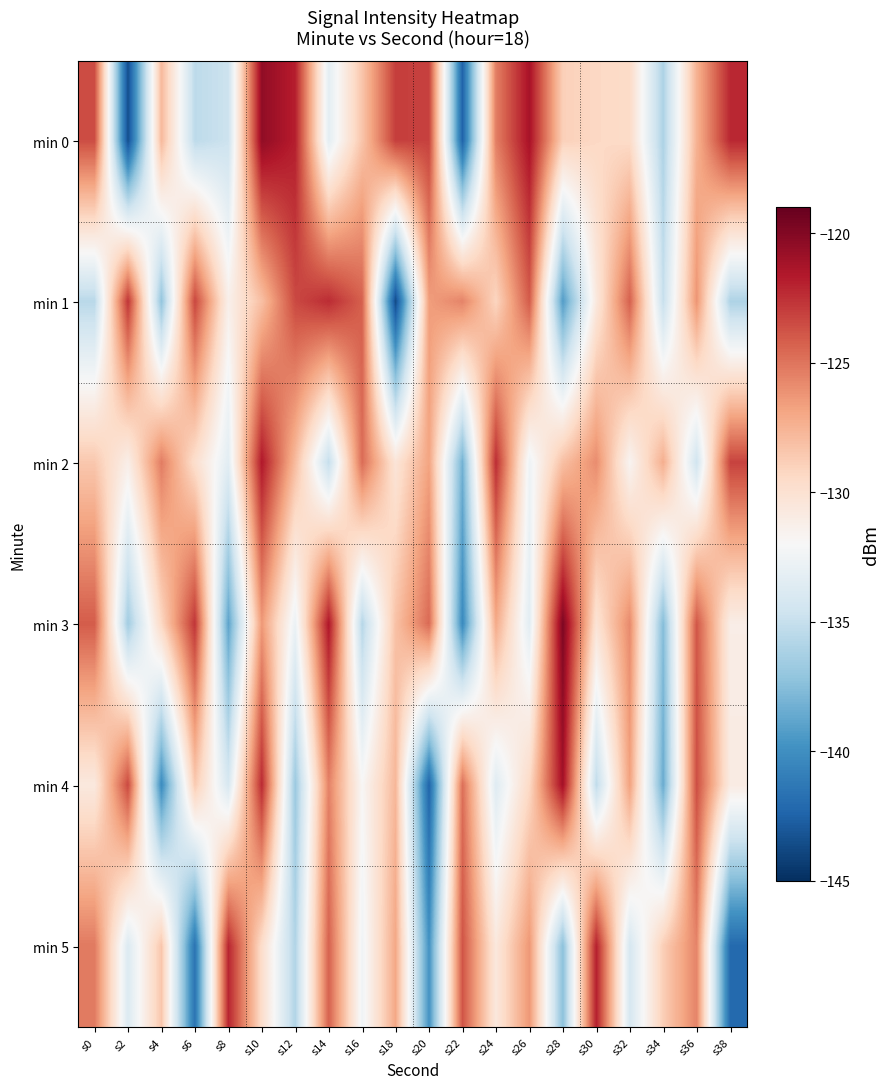

Reading right to left, list all the values displayed in this chart.

min 0: s38=-122.2	s36=-127.5	s34=-136.1	s32=-129.5	s30=-129.3	s28=-128.9	s26=-121.3	s24=-125.4	s22=-142.5	s20=-123.1	s18=-123.0	s16=-128.4	s14=-133.3	s12=-121.9	s10=-120.5	s8=-134.7	s6=-135.4	s4=-127.8	s2=-143.5	s0=-123.6
min 1: s38=-136.0	s36=-126.2	s34=-135.0	s32=-124.3	s30=-130.7	s28=-139.3	s26=-124.1	s24=-129.2	s22=-125.6	s20=-126.6	s18=-143.7	s16=-124.2	s14=-122.4	s12=-123.4	s10=-128.1	s8=-131.3	s6=-123.3	s4=-137.1	s2=-122.7	s0=-135.6
min 2: s38=-123.2	s36=-134.5	s34=-127.3	s32=-131.7	s30=-125.9	s28=-128.1	s26=-132.6	s24=-122.4	s22=-138.2	s20=-126.8	s18=-130.3	s16=-124.7	s14=-135.1	s12=-127.9	s10=-121.6	s8=-133.4	s6=-129.8	s4=-125.3	s2=-131.2	s0=-128.5
min 3: s38=-131.1	s36=-123.9	s34=-137.6	s32=-125.8	s30=-130.2	s28=-119.8	s26=-133.4	s24=-127.1	s22=-140.3	s20=-124.6	s18=-128.2	s16=-135.7	s14=-121.5	s12=-132.8	s10=-126.4	s8=-138.9	s6=-122.7	s4=-129.3	s2=-136.5	s0=-124.1
min 4: s38=-130.9	s36=-123.6	s34=-138.5	s32=-126.7	s30=-135.3	s28=-121.1	s26=-129.4	s24=-133.6	s22=-124.8	s20=-142.4	s18=-127.7	s16=-131.9	s14=-125.5	s12=-136.8	s10=-122.3	s8=-134.1	s6=-128.6	s4=-140.2	s2=-123.4	s0=-130.7
min 5: s38=-142.1	s36=-125.6	s34=-128.8	s32=-134.2	s30=-121.9	s28=-137.4	s26=-126.3	s24=-130.6	s22=-123.8	s20=-139.8	s18=-127.0	s16=-132.5	s14=-124.3	s12=-135.9	s10=-129.7	s8=-122.1	s6=-141.6	s4=-128.4	s2=-133.8	s0=-125.2